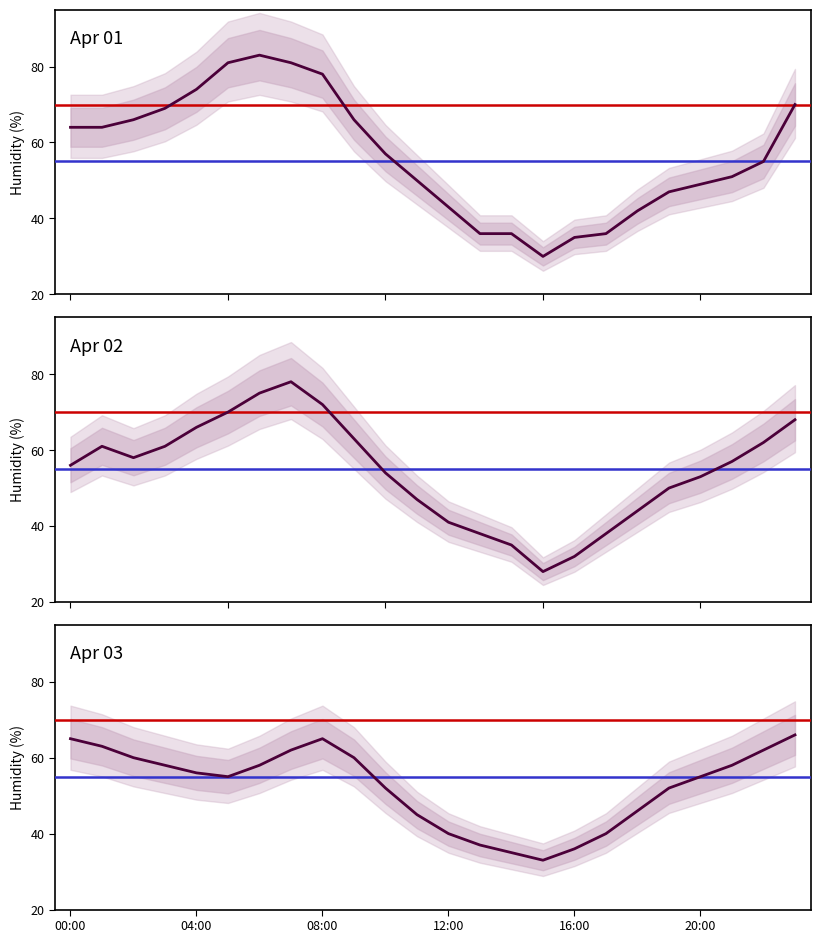

At how many categories does at least one series exceed 44?

18